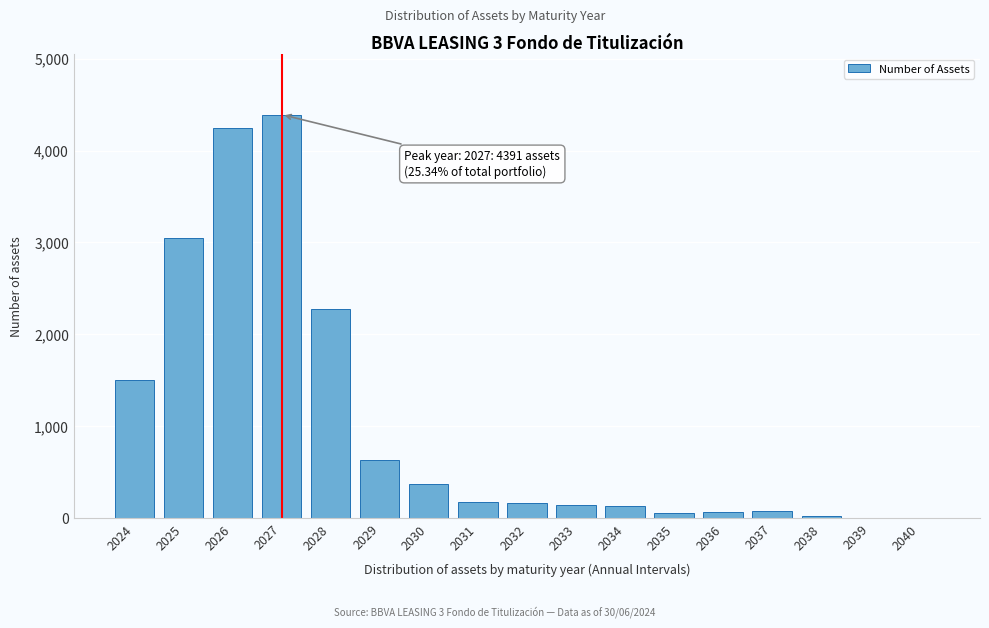

Between 2034 and 2024, which is larger?

2024